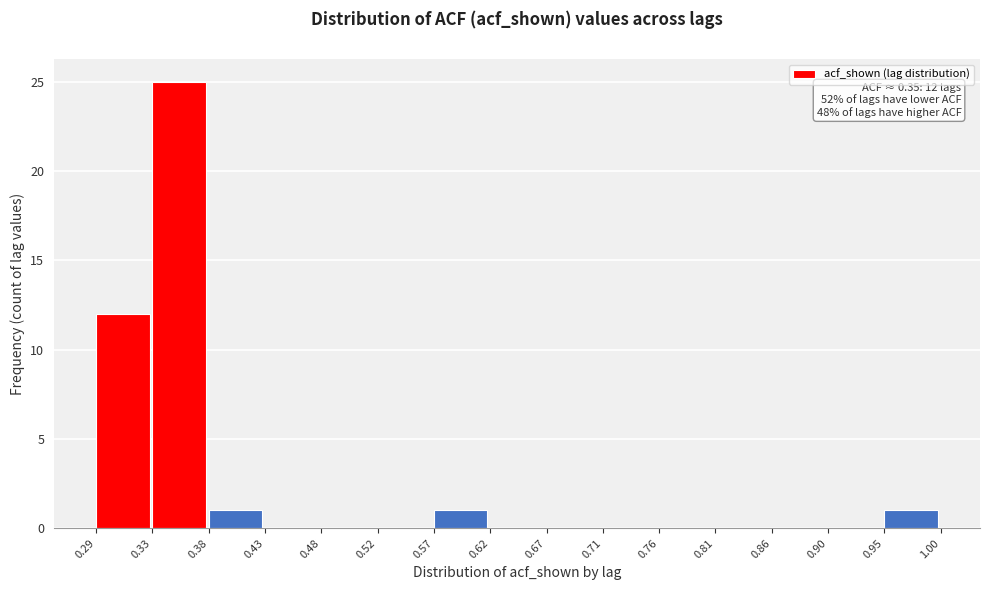

Which range on the x-axis has the tallest bar?

0.33 to 0.38